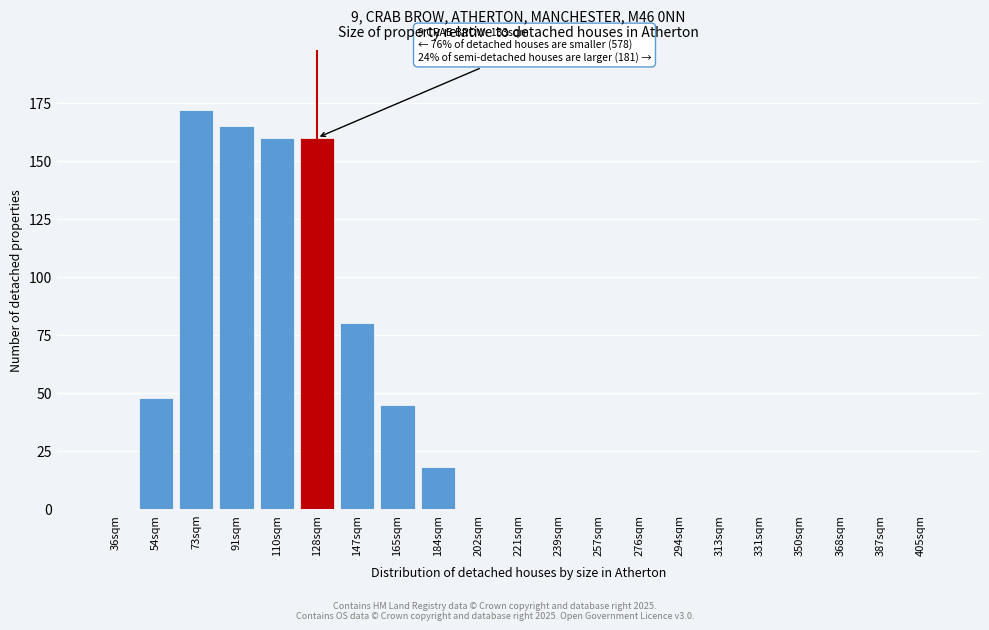

Reading left to right, list all the values displayed in this chart.

36sqm=0	54sqm=48	73sqm=172	91sqm=165	110sqm=160	128sqm=160	147sqm=80	165sqm=45	184sqm=18	202sqm=0	221sqm=0	239sqm=0	257sqm=0	276sqm=0	294sqm=0	313sqm=0	331sqm=0	350sqm=0	368sqm=0	387sqm=0	405sqm=0